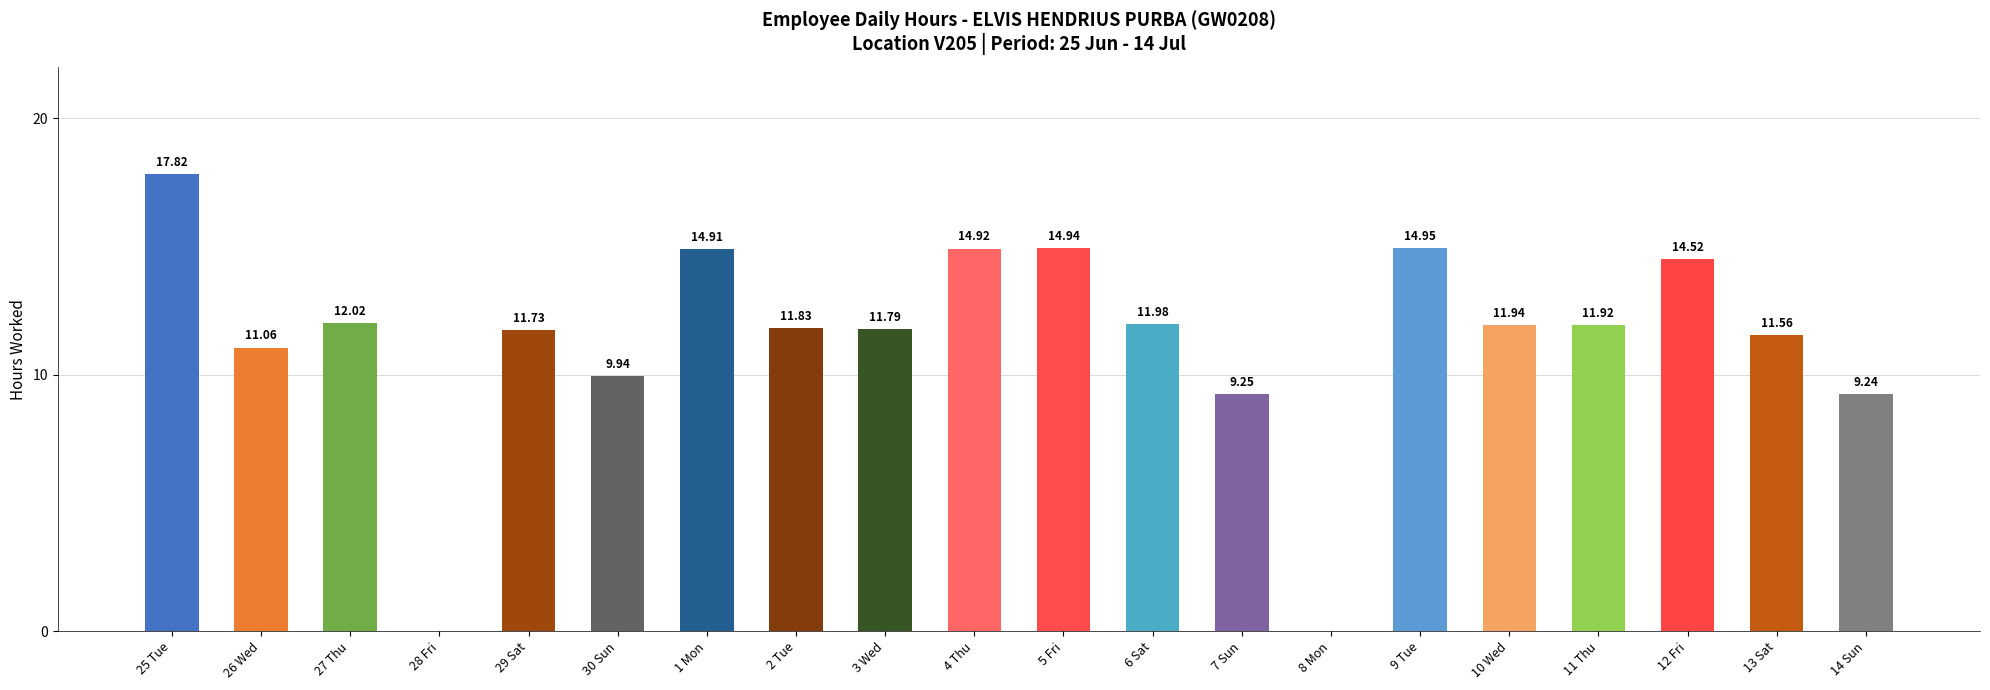

Which has a higher value, 30 Sun or 1 Mon?

1 Mon